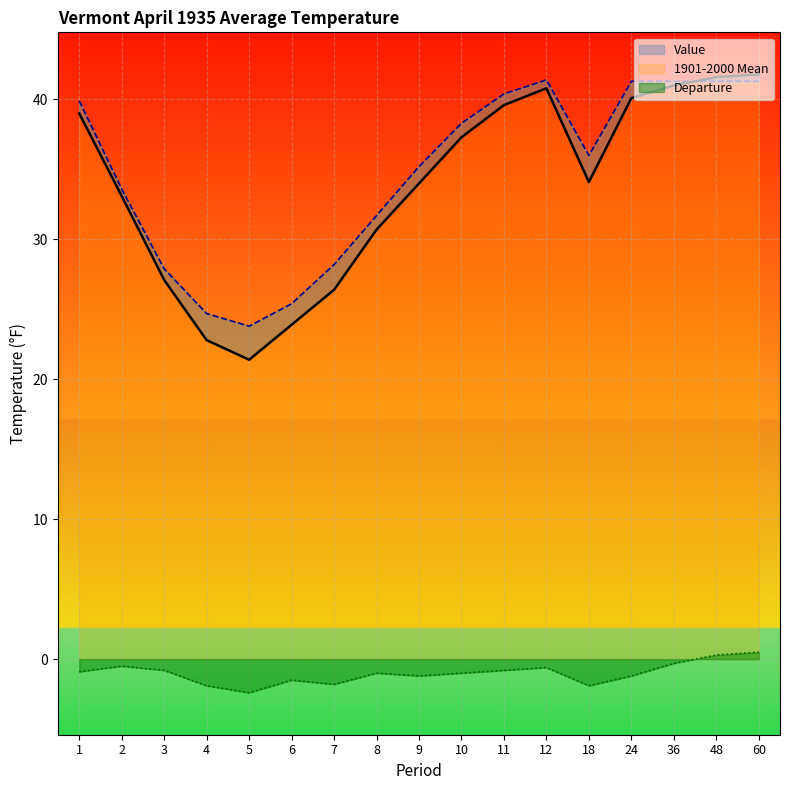

The value of Departure at 7 is -0.8. True or false?

False